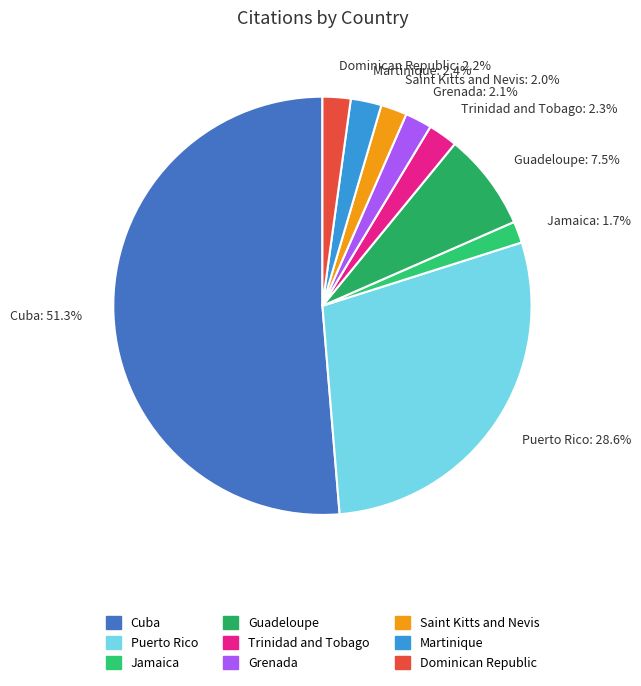

What percentage is the Puerto Rico slice, to the nearest percent?

29%